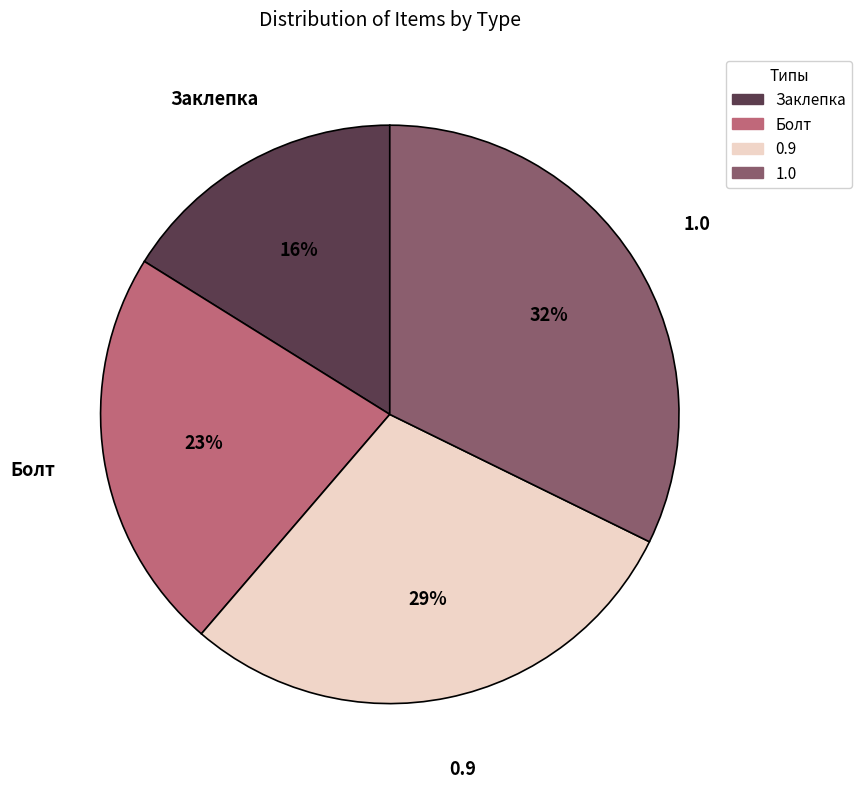

True or false: Болт accounts for 23% of the total.

True